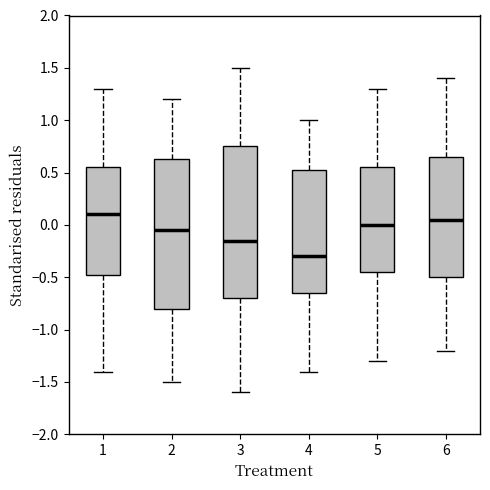

Where does the lower whisker of the box at x = 4 end on the y-axis? The values are not printed on the chart, so give them approximately, as read against the axis.

-1.40